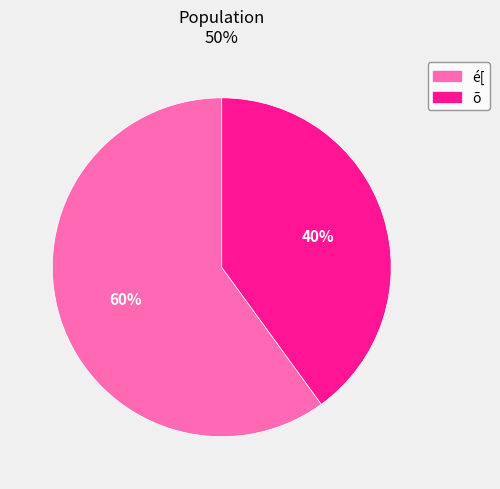

The é[ slice represents 52% of the pie. True or false?

False